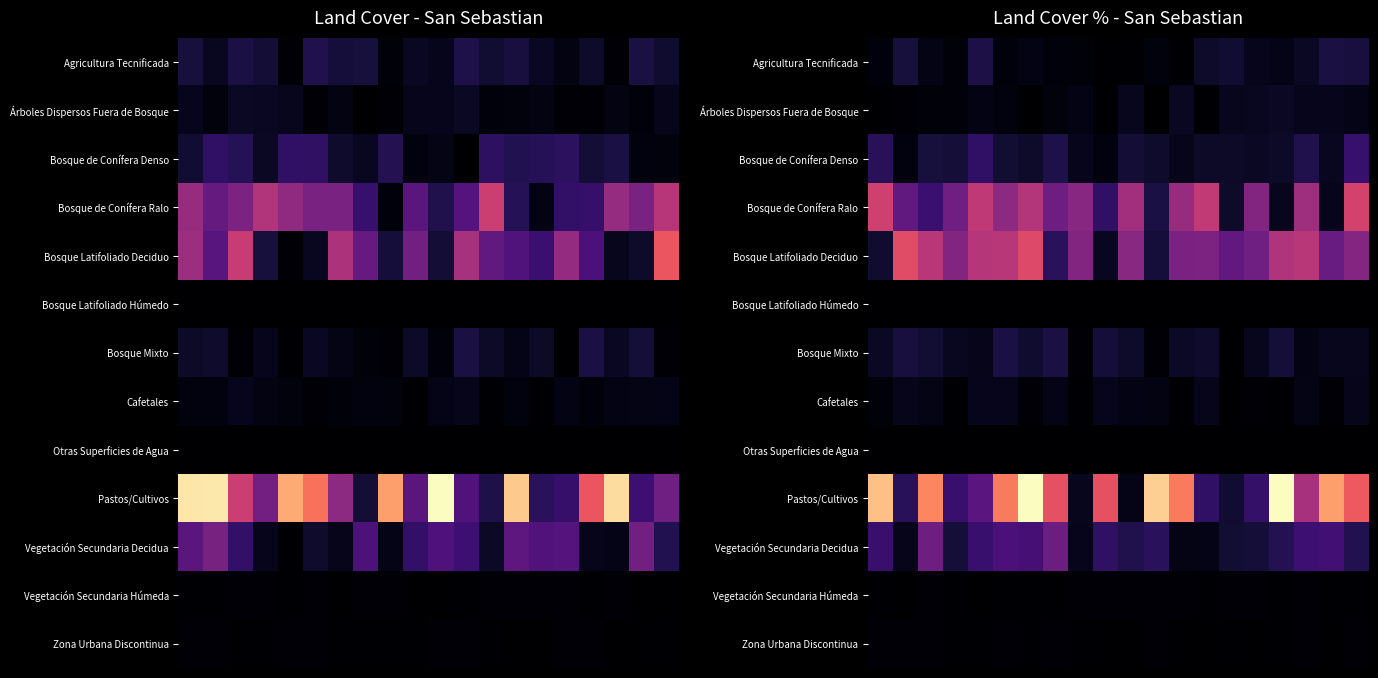

What is the total value across all series at 0?

0.6